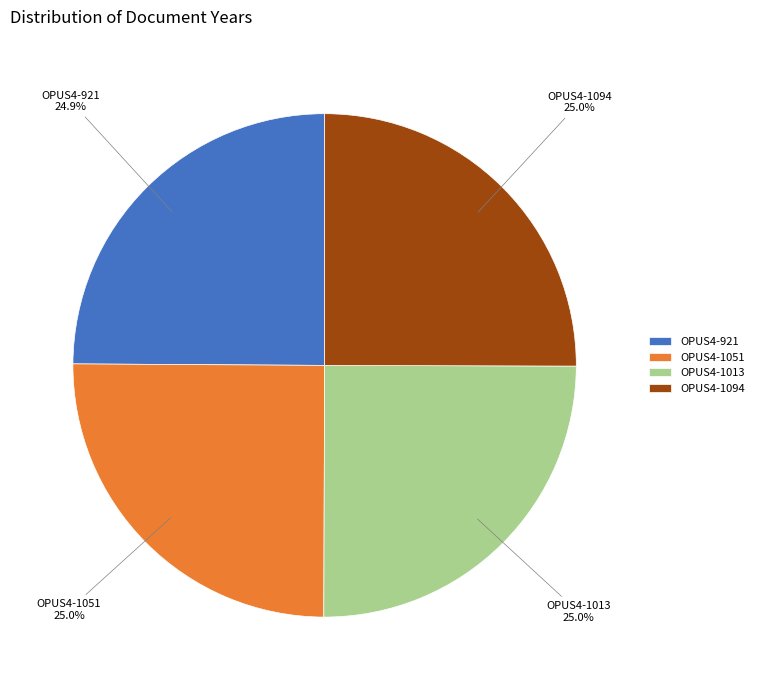

Approximately how many times larger is the value at OPUS4-1094 compared to OPUS4-1051?

1.0